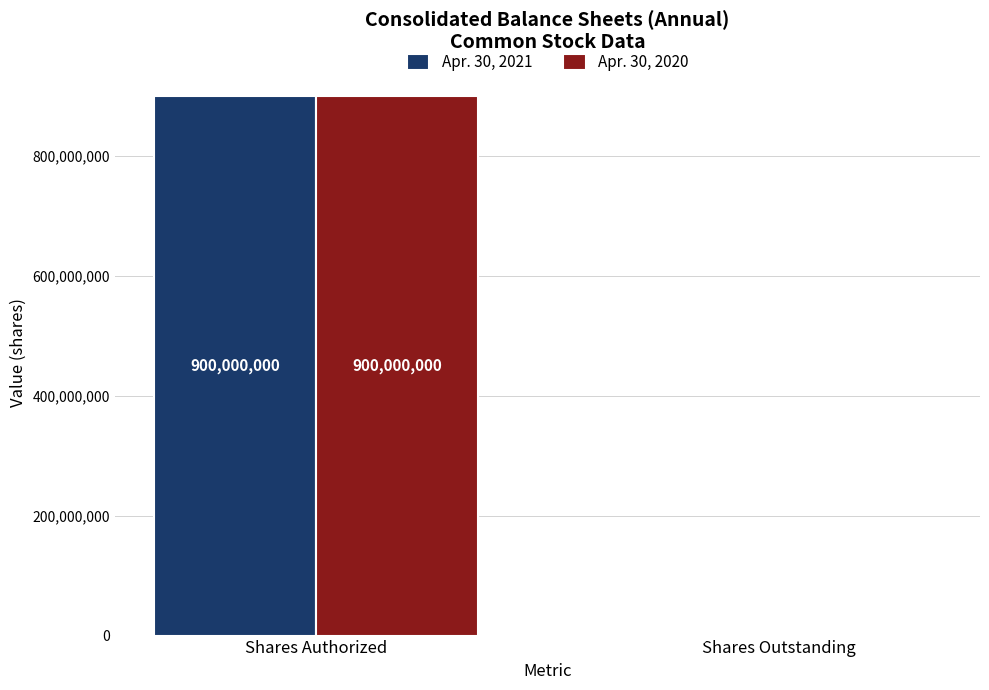

The value of Apr. 30, 2020 at Shares Authorized is 1354680874. True or false?

False